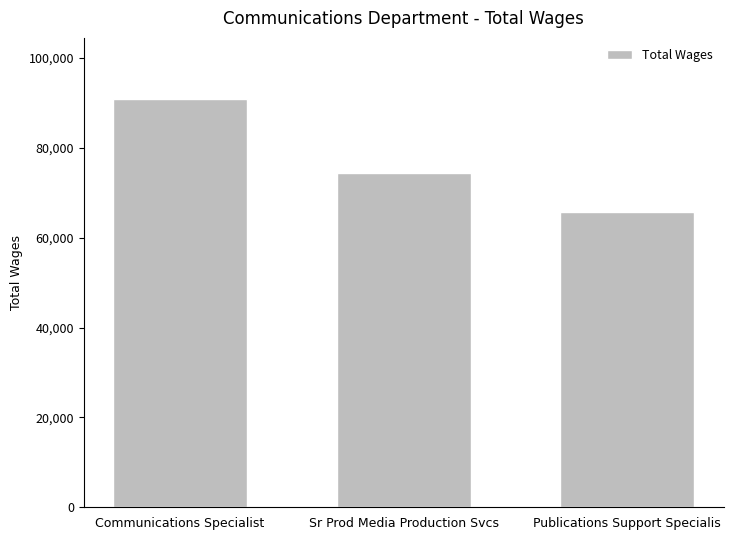

The chart shows a value of 74368 at Sr Prod Media Production Svcs. True or false?

True